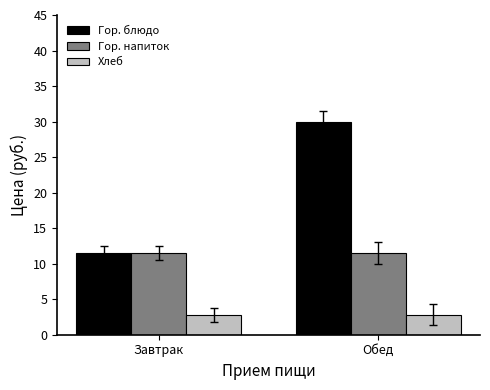

List the labels in order of Гор. блюдо value, smallest first.

Завтрак, Обед